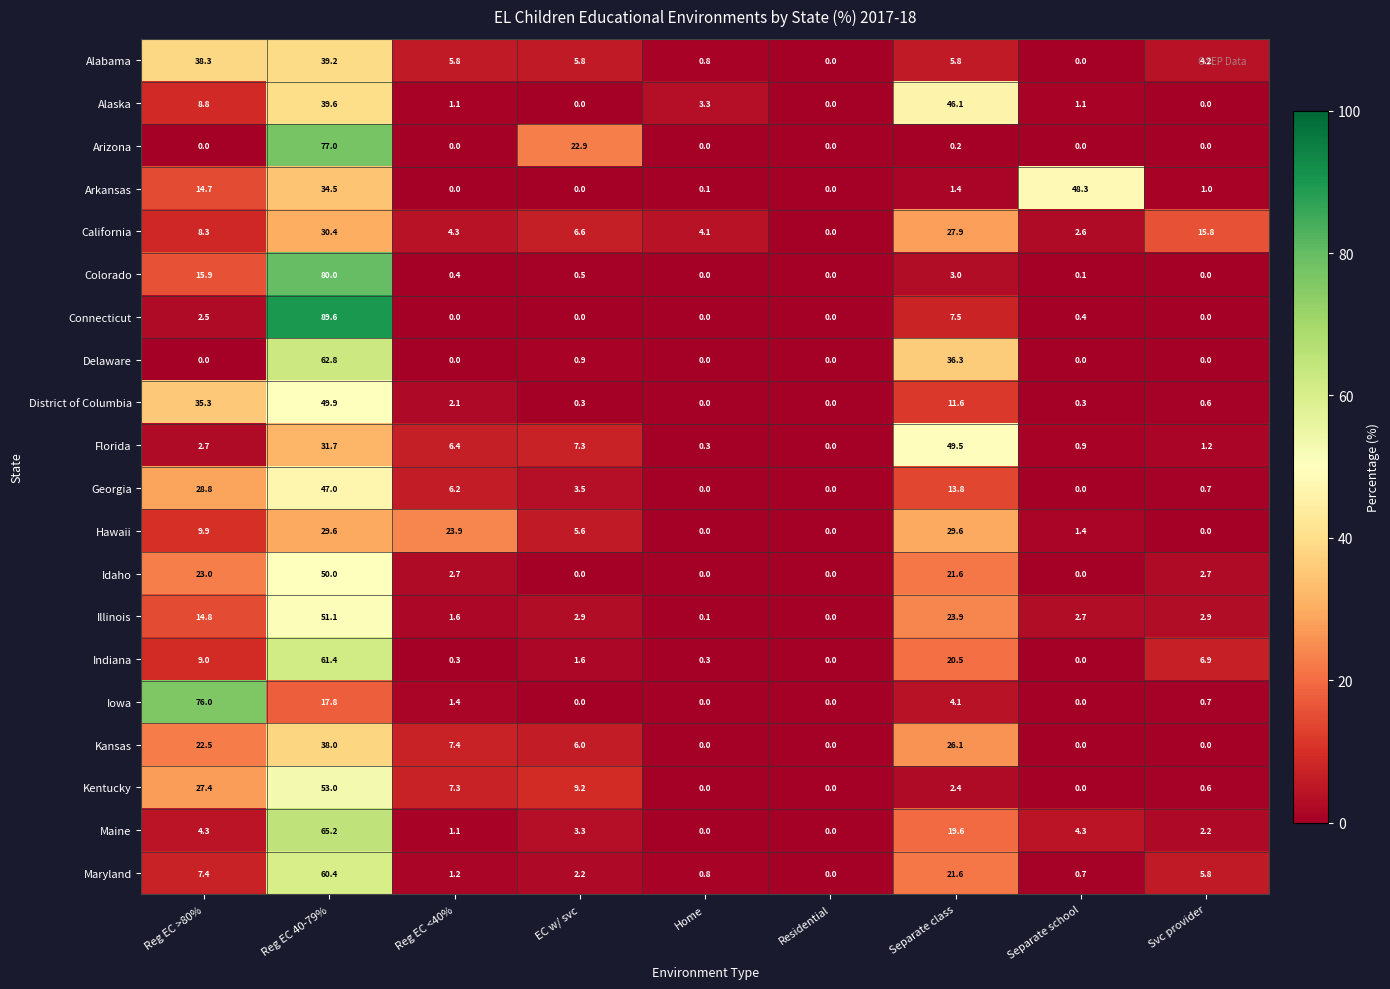

What is the difference between the maximum and minimum values in the Kentucky series?

53.0